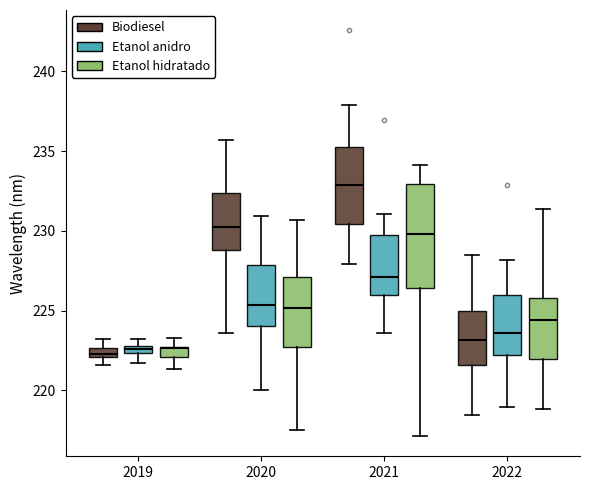

Comparing the boxes themselves (not the whiskers), which one is the tallest?

2021 (Etanol hidratado)